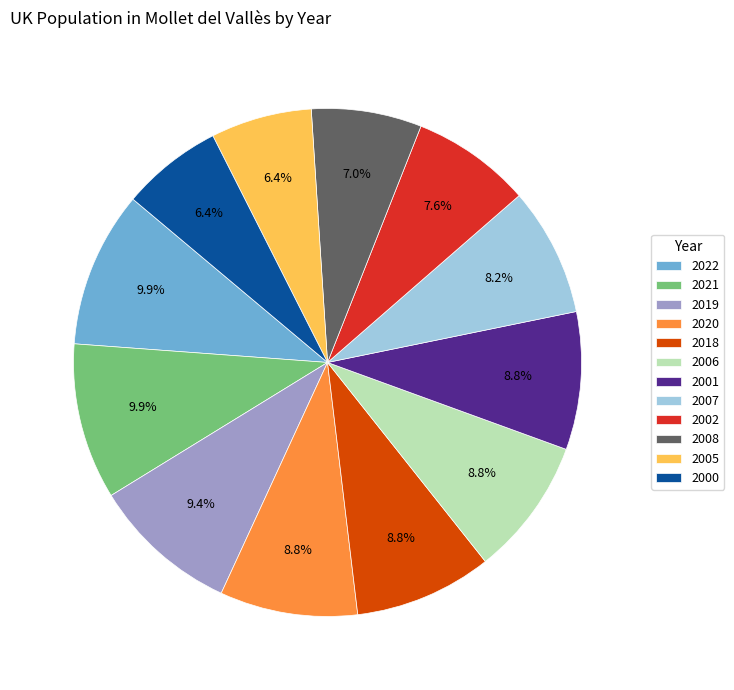

Is the sum of 2019 and 2001 greater than half?

No